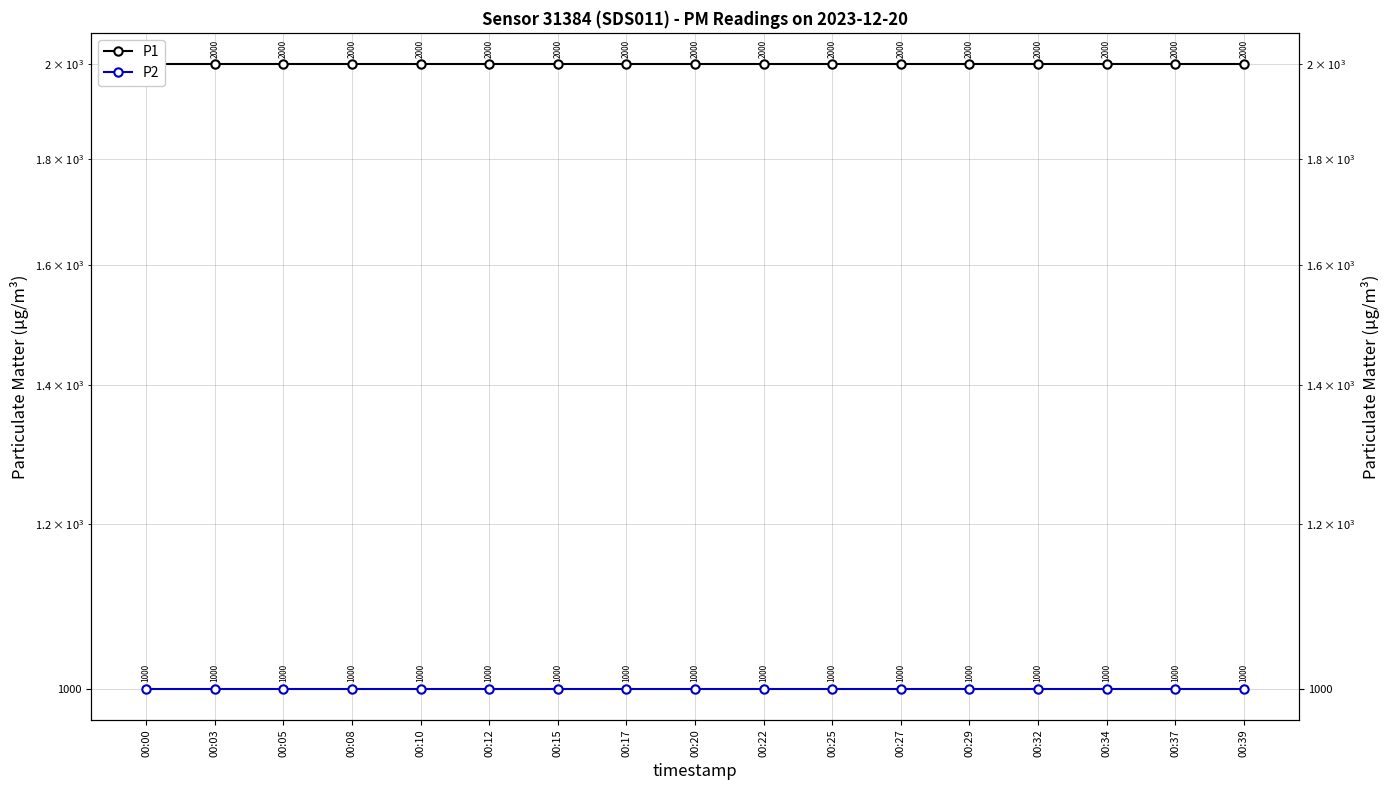

At 00:29, list the series in order from largest to smallest.

P1, P2